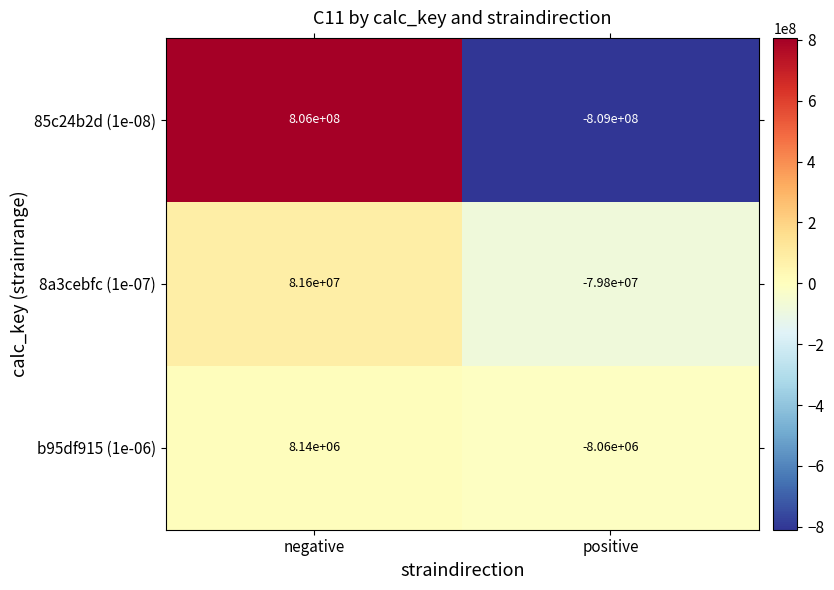

What is the sum of the 85c24b2d (1e-08) values at negative and positive?

-3000000